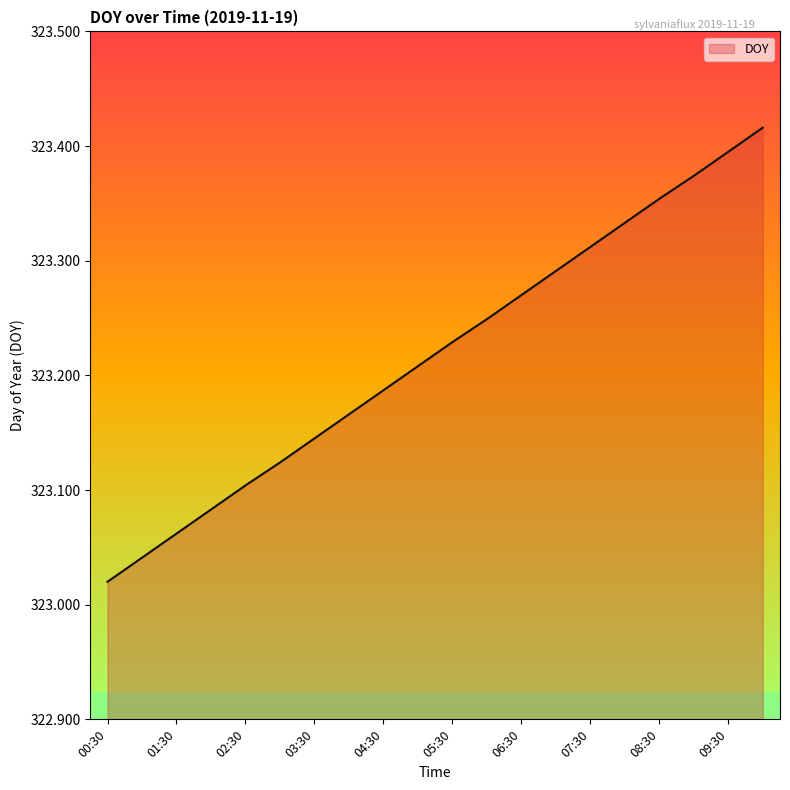

What is the difference between the maximum and minimum values?

0.4